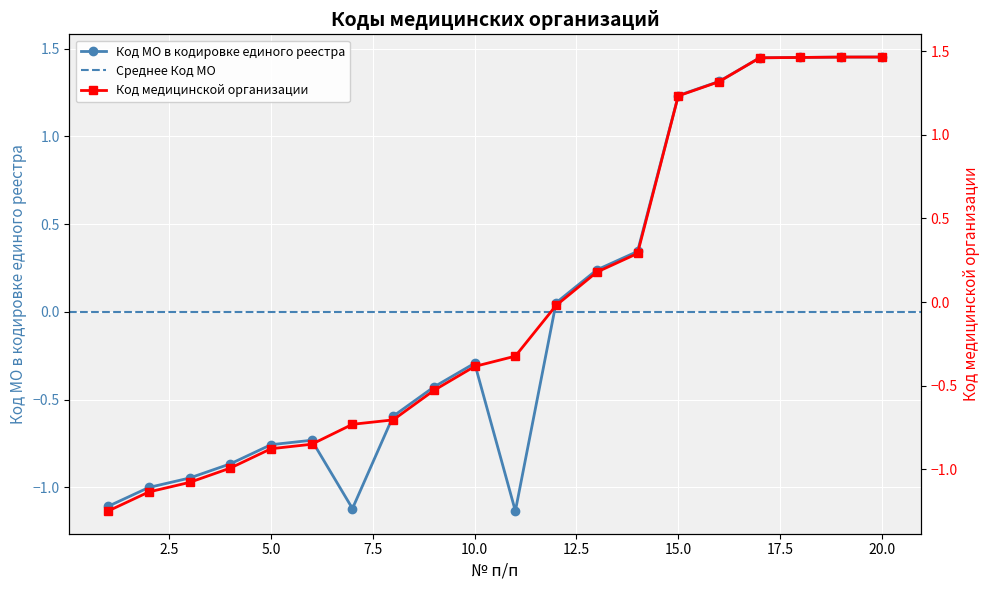

Which series changed the most between 6 and 7?

Код МО в кодировке единого реестра